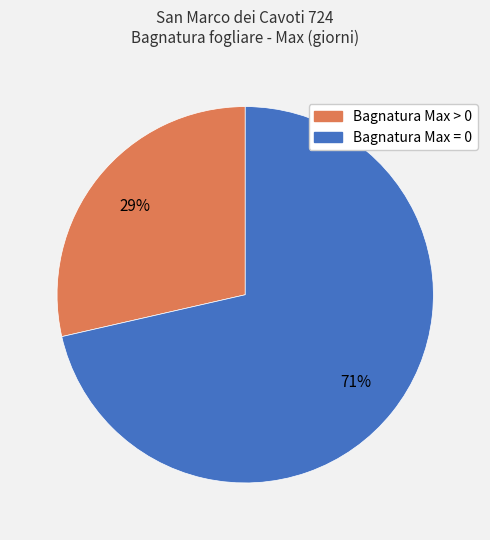

To the nearest percent, what is the average slice percentage?

50%